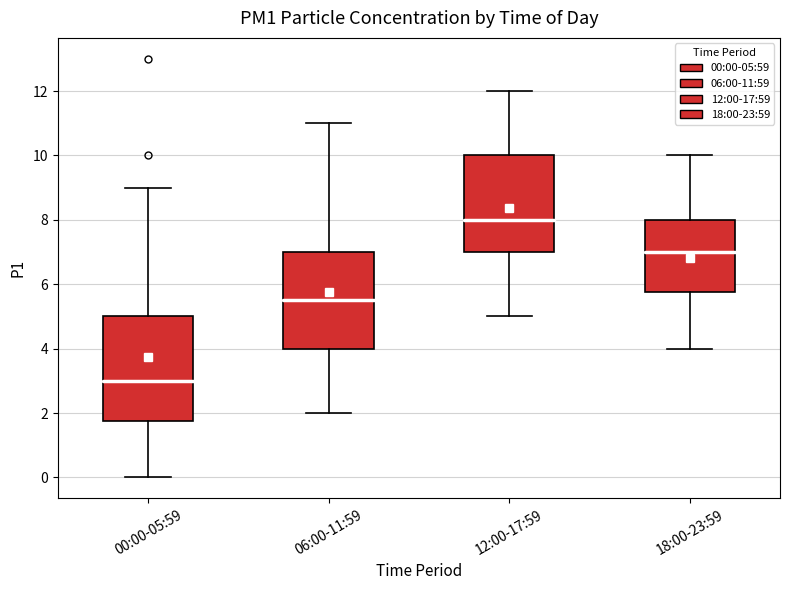

Where does the upper whisker of the box for 06:00-11:59 end on the y-axis? The values are not printed on the chart, so give them approximately, as read against the axis.

11.0